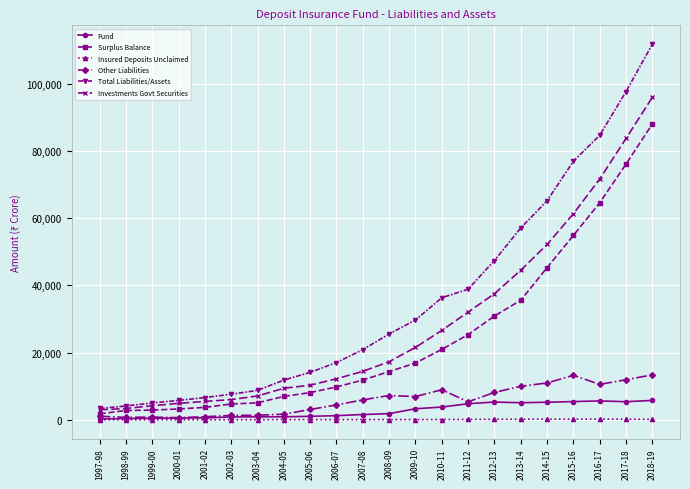

What are all the series names shown in the legend?

Fund, Surplus Balance, Insured Deposits Unclaimed, Other Liabilities, Total Liabilities/Assets, Investments Govt Securities